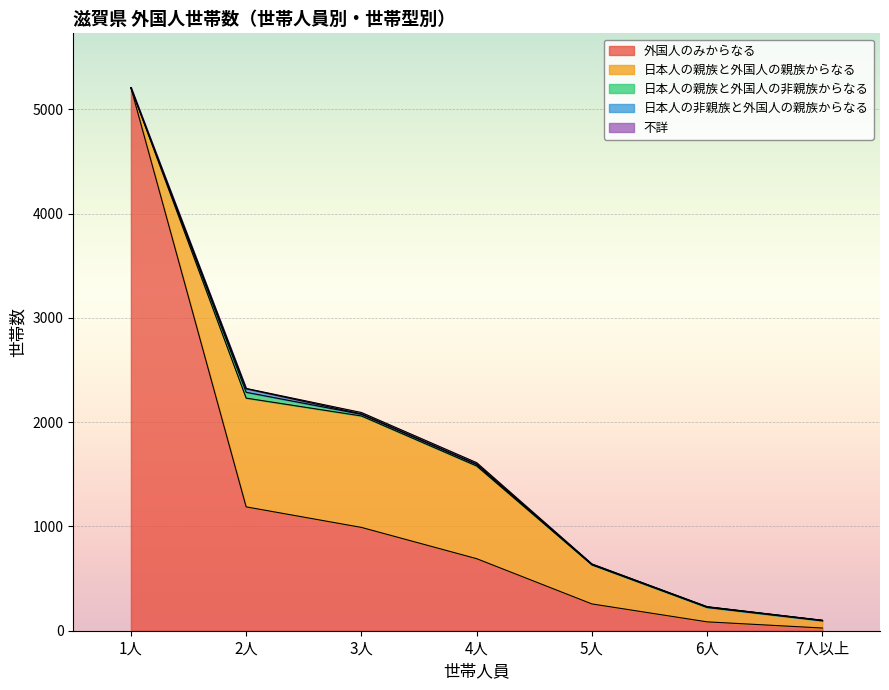

At which category does the chart reach its peak across all series?

1人